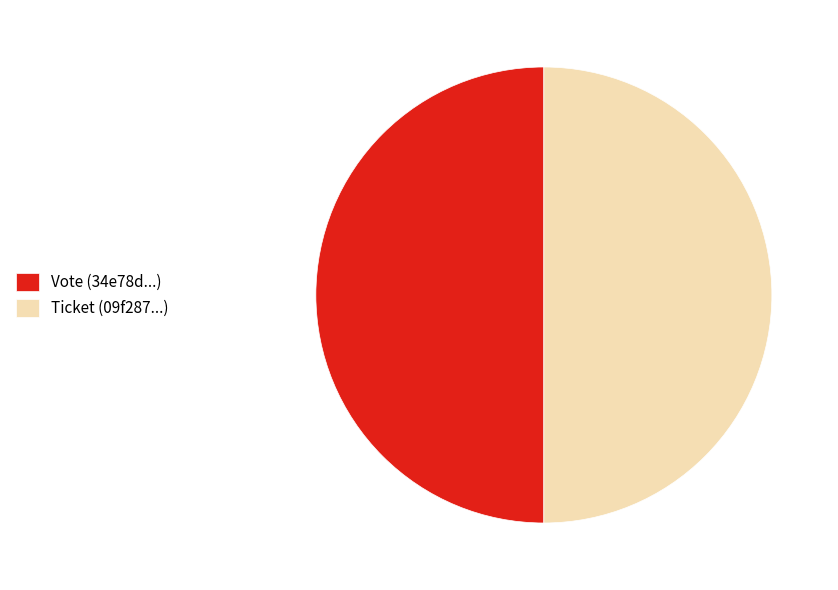

Combined, do Ticket and Vote account for over 50%?

Yes